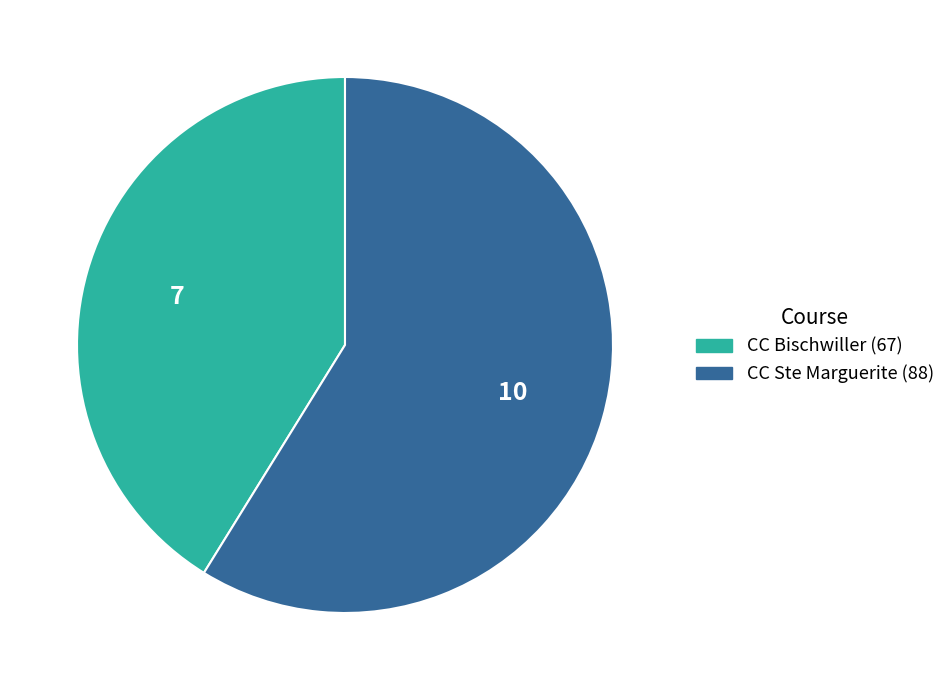

Which has a higher value, CC Bischwiller (67) or CC Ste Marguerite (88)?

CC Ste Marguerite (88)